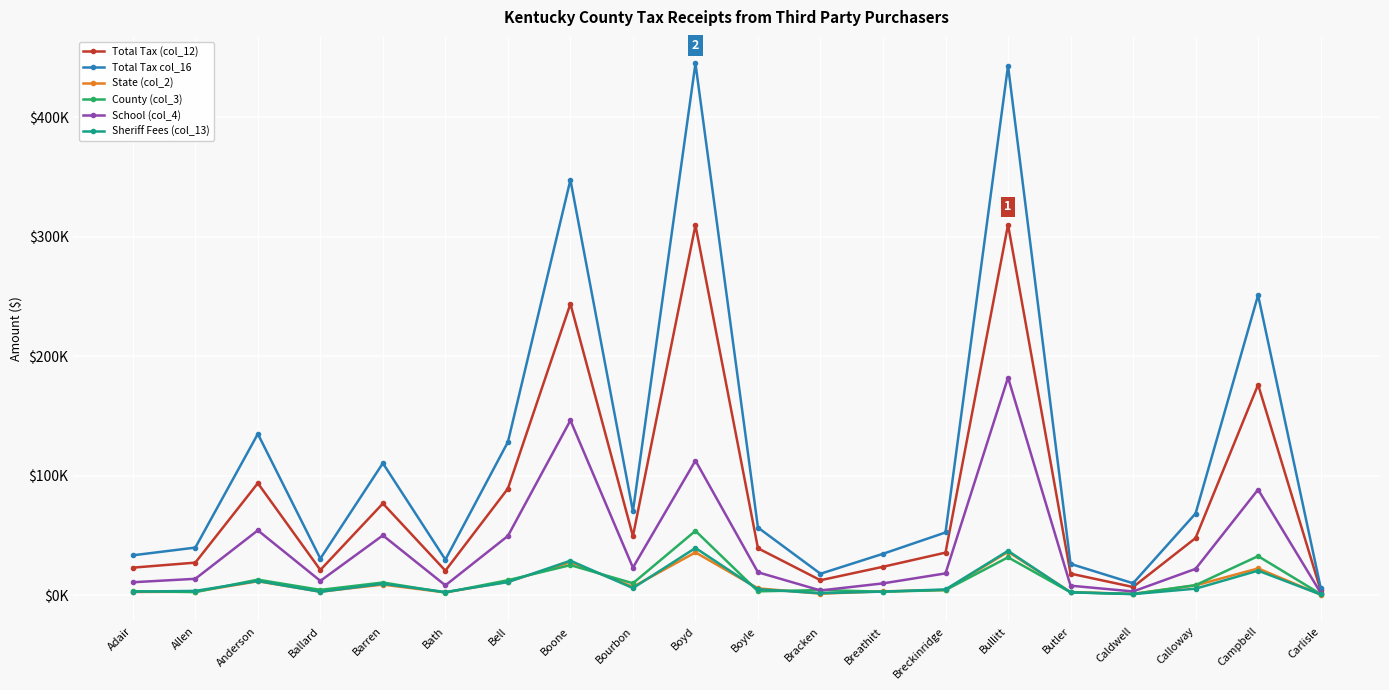

True or false: Sheriff Fees (col_13) and Total Tax col_16 intersect in this chart.

False